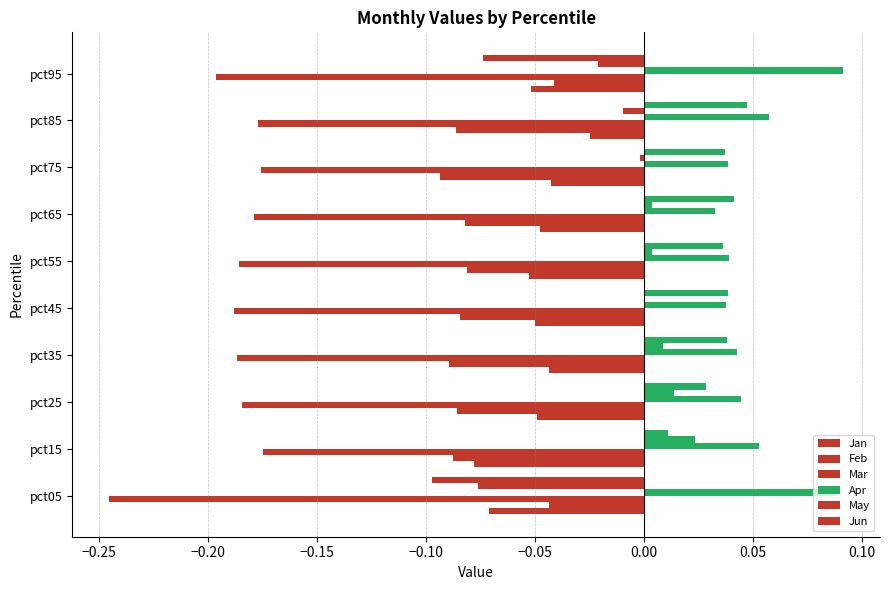

How many categories are shown in the chart?

10